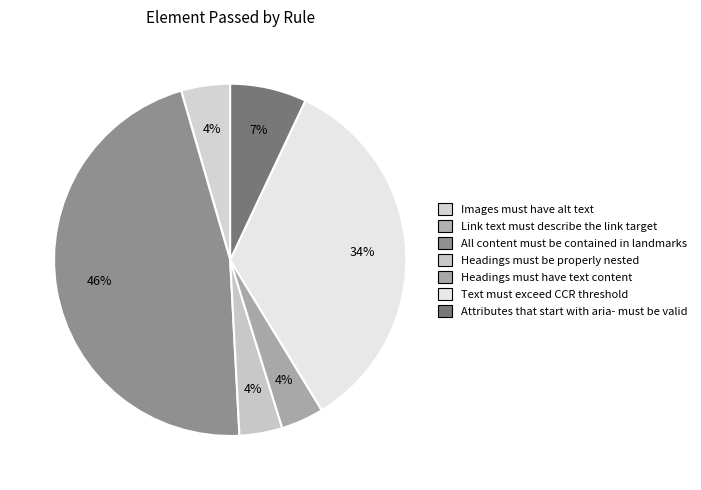

Rank the categories by value from highest to lowest.

All content must be contained in landmarks, Text must exceed CCR threshold, Attributes that start with aria- must be valid, Images must have alt text, Headings must be properly nested, Headings must have text content, Link text must describe the link target